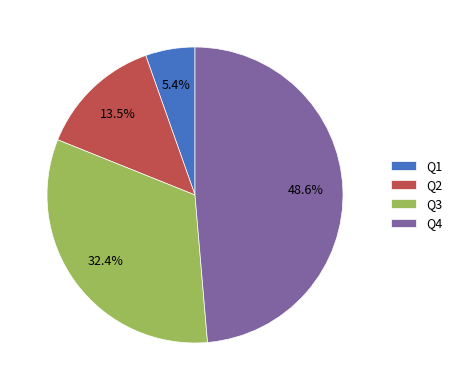

To the nearest percent, what portion does Q4 represent?

49%